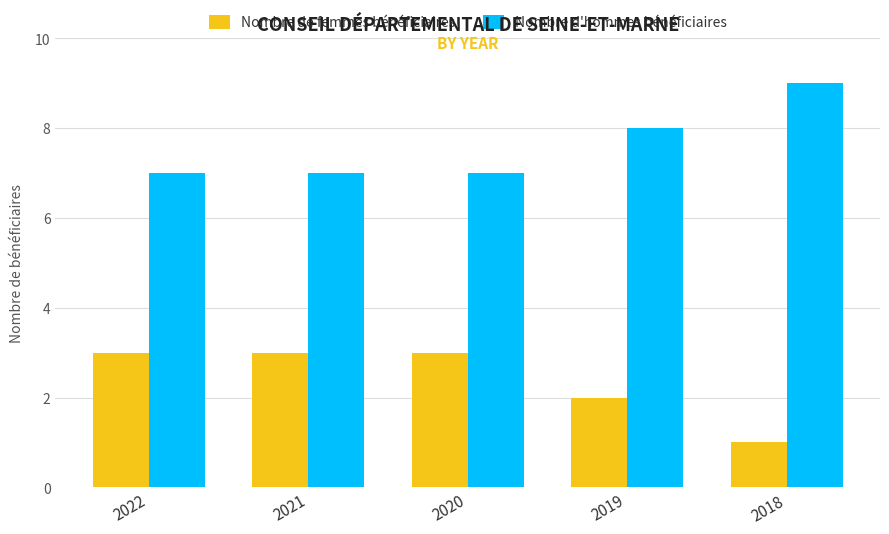

What value does the Nombre d'hommes bénéficiaires series have at 2022?

7